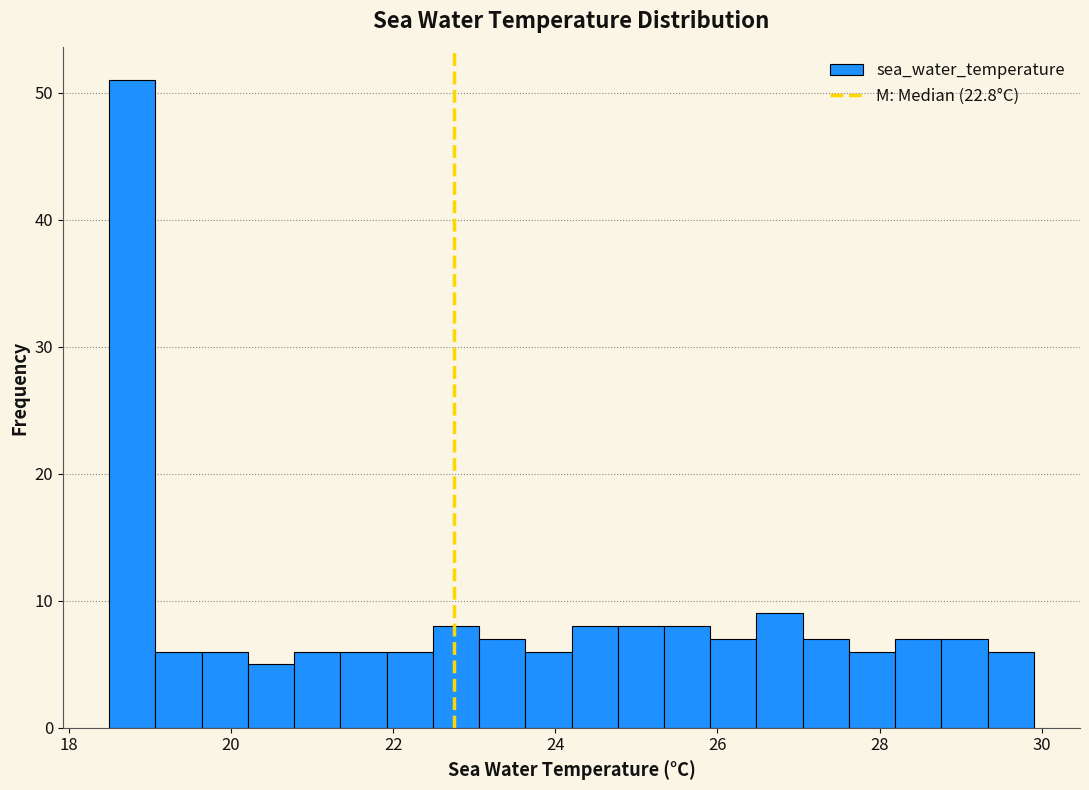

Around what value on the x-axis is the tallest bar? Give the approximate position of its centre, as read against the axis.

18.8